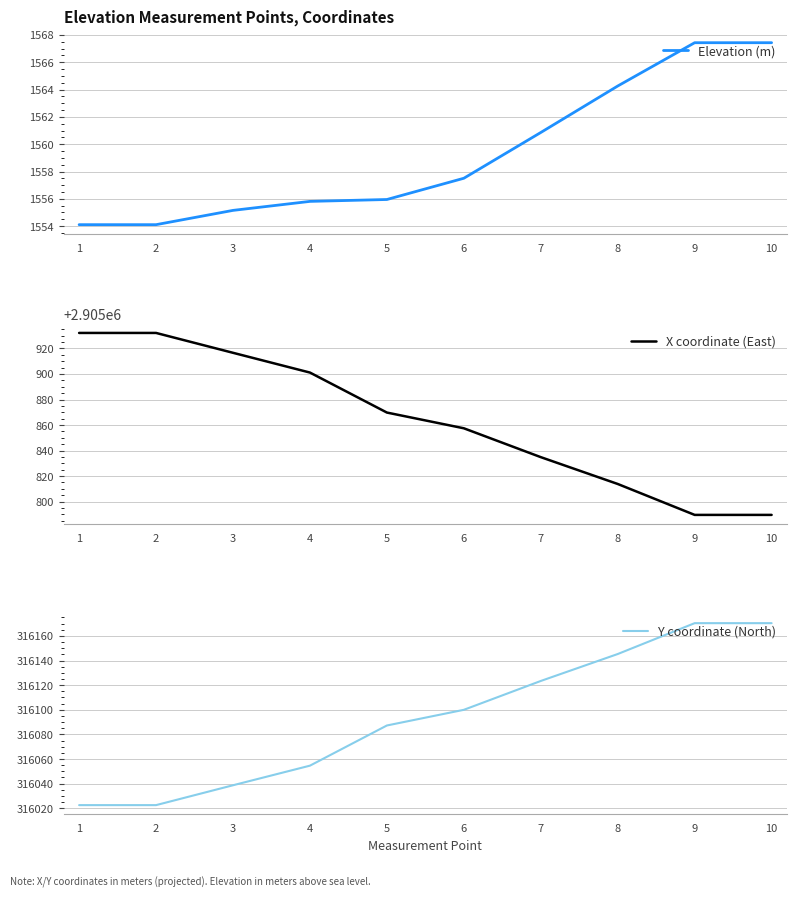

The X coordinate (East) series shows 2905869.8 at 5. True or false?

True